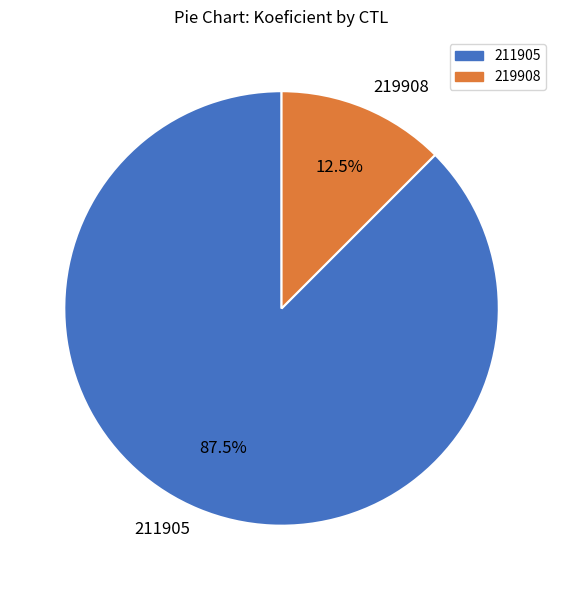

What is the ratio of the value at 219908 to the value at 211905?

0.1